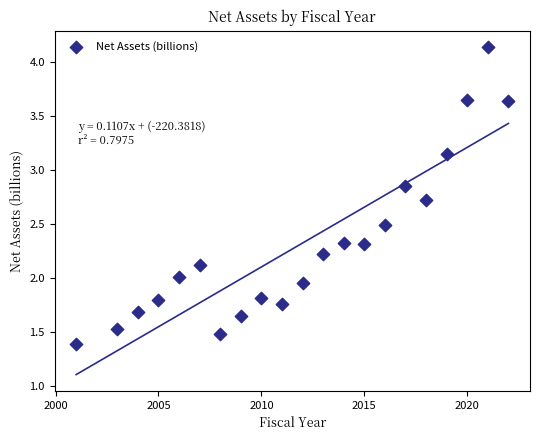

What is the range of X values (max minus min)?

21.0